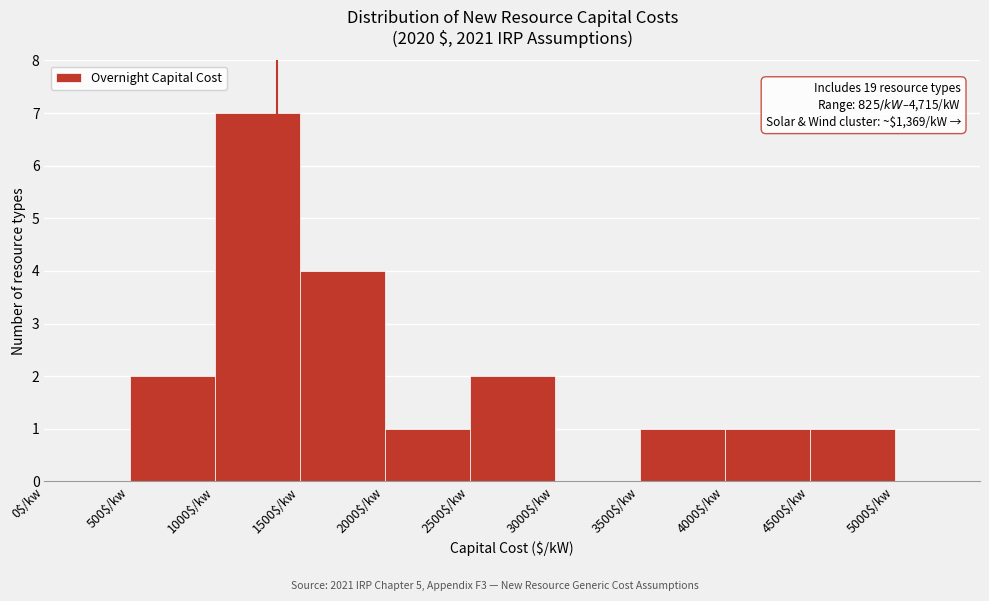

Which range on the x-axis has the tallest bar?

1000 to 1500